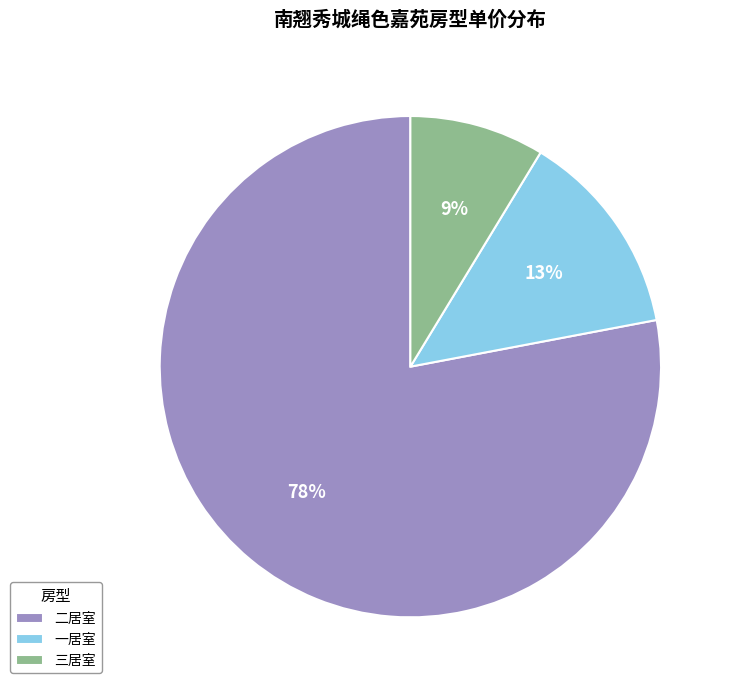

Rank the categories by value from highest to lowest.

二居室, 一居室, 三居室